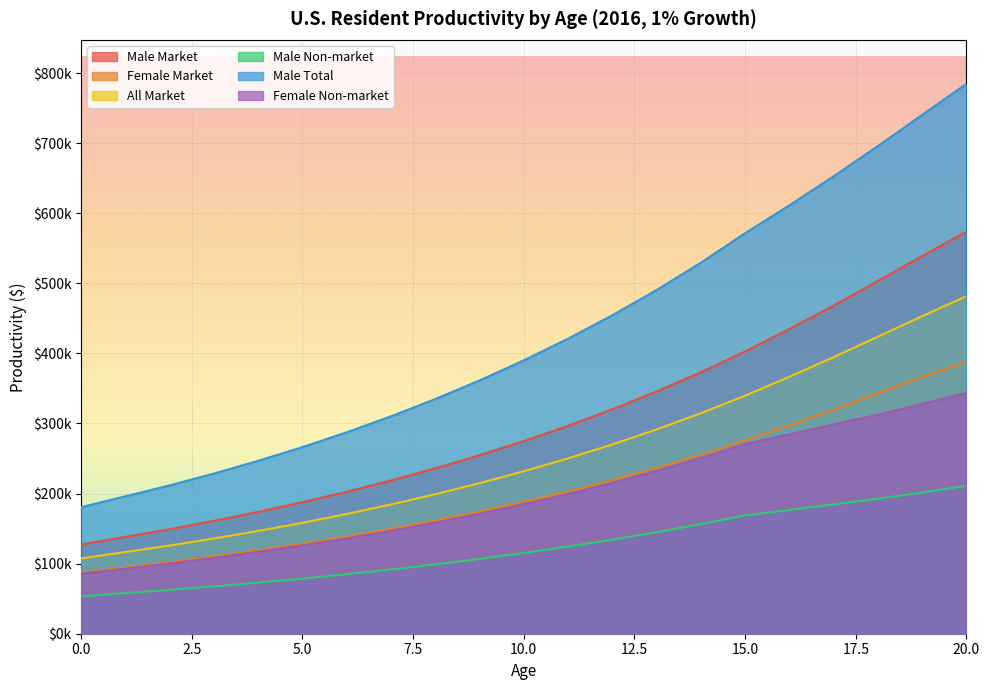

List the series in order of their peak value, lowest first.

Male Non-market, Female Non-market, Female Market, All Market, Male Market, Male Total